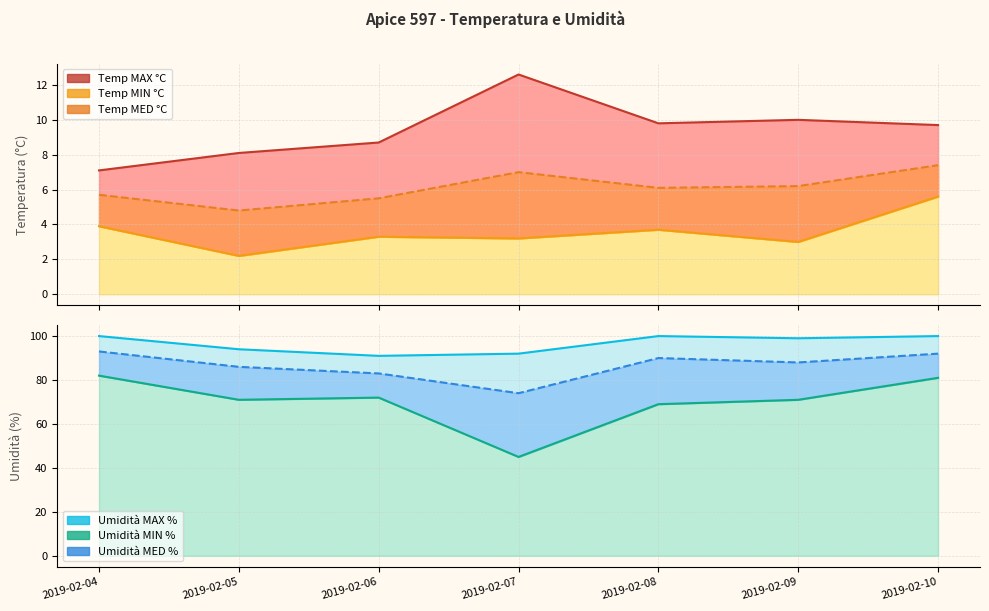

What is the highest value of the Umidità MAX % series?

100.0